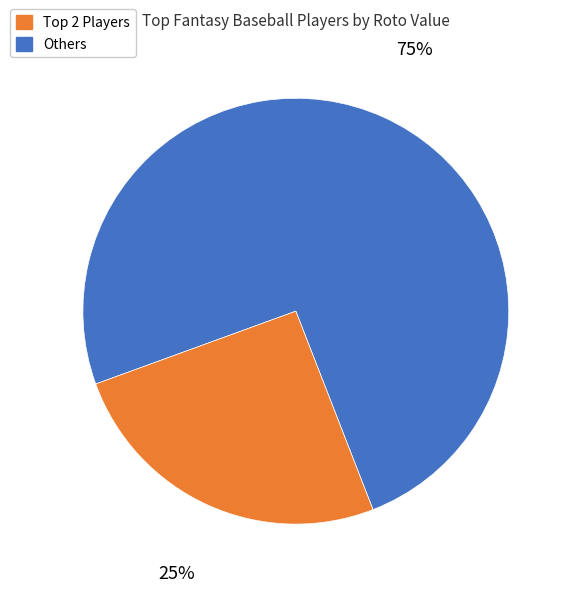

To the nearest percent, what is the average slice percentage?

50%